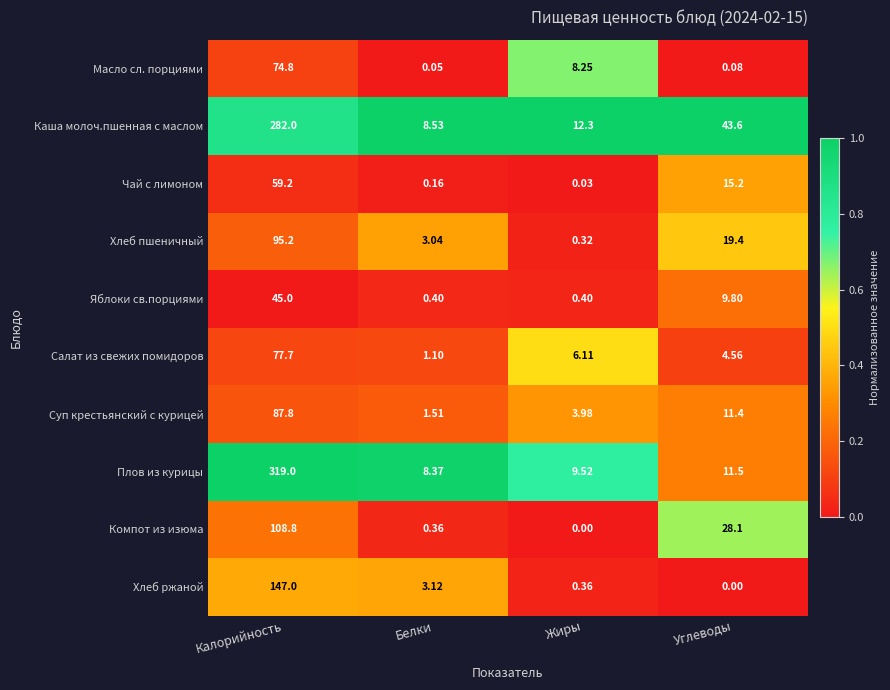

Where does the Яблоки св.порциями series first go above 9?

Калорийность